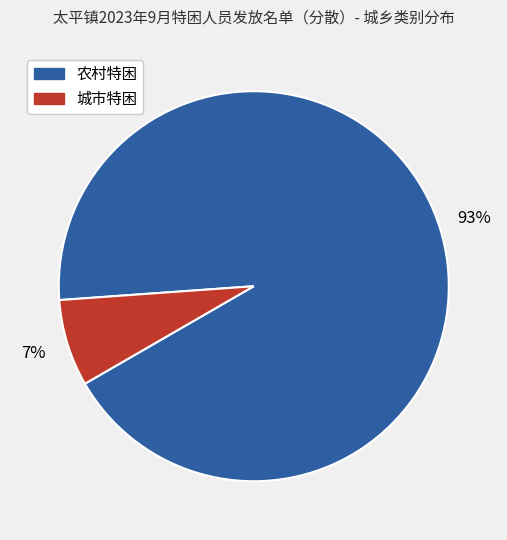

What is the largest slice in the pie chart?

农村特困